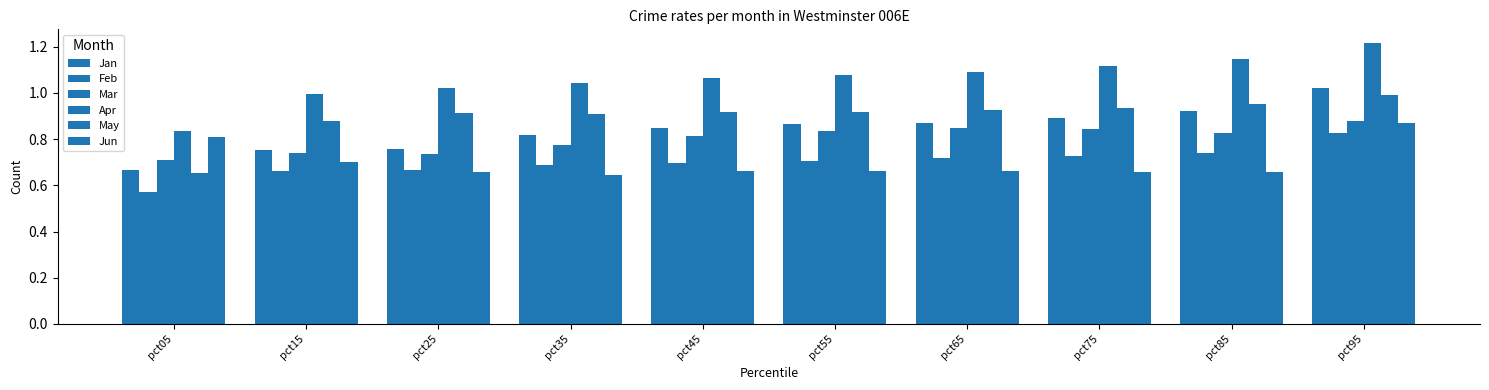

How many bars are there in each group?

6